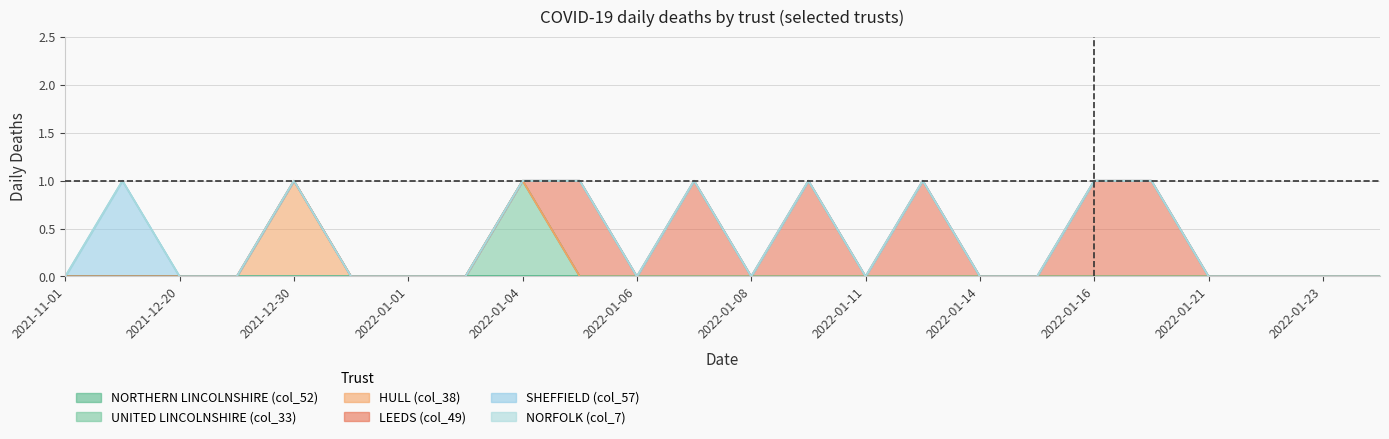

Is the value of NORTHERN LINCOLNSHIRE (col_52) at 2022-01-15 greater than the value of NORFOLK (col_7) at 2021-12-30?

No